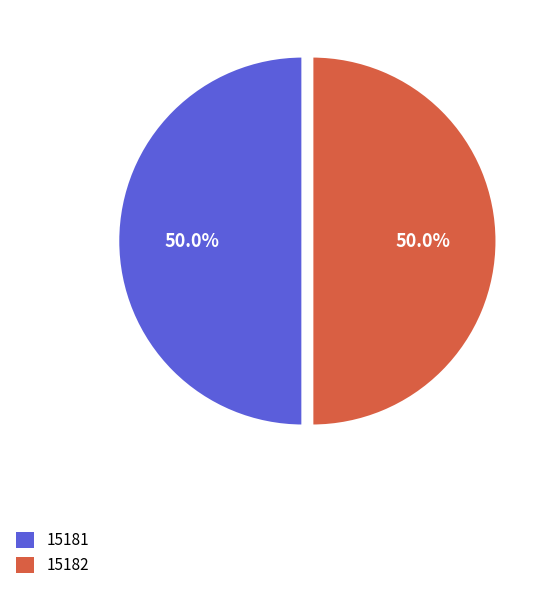

To the nearest percent, what is the average slice percentage?

50%